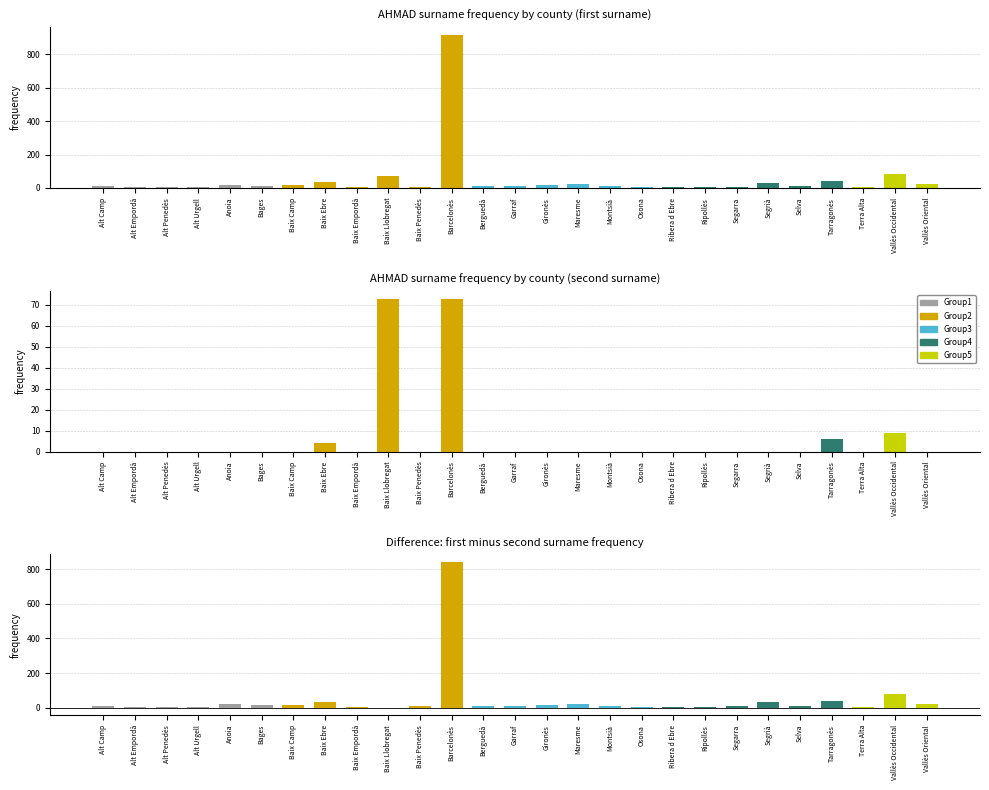

Which category has the lowest value in the As second surname. Frequency series?

Alt Camp